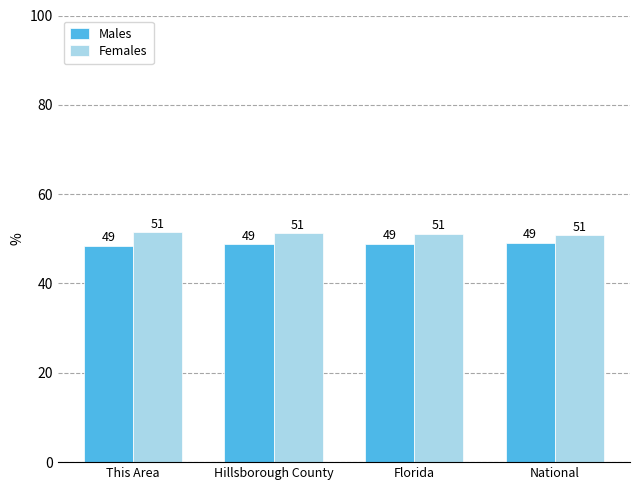

What is the label of the 2nd bar from the right?

Florida